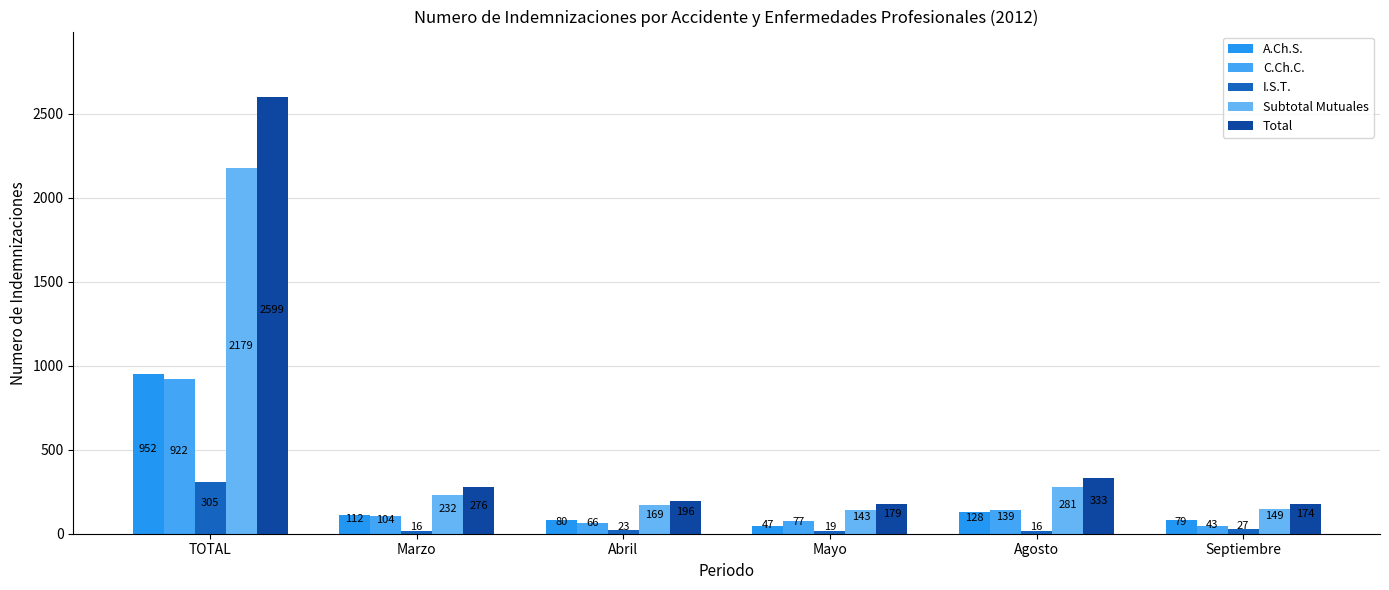

How many bars are there in each group?

5